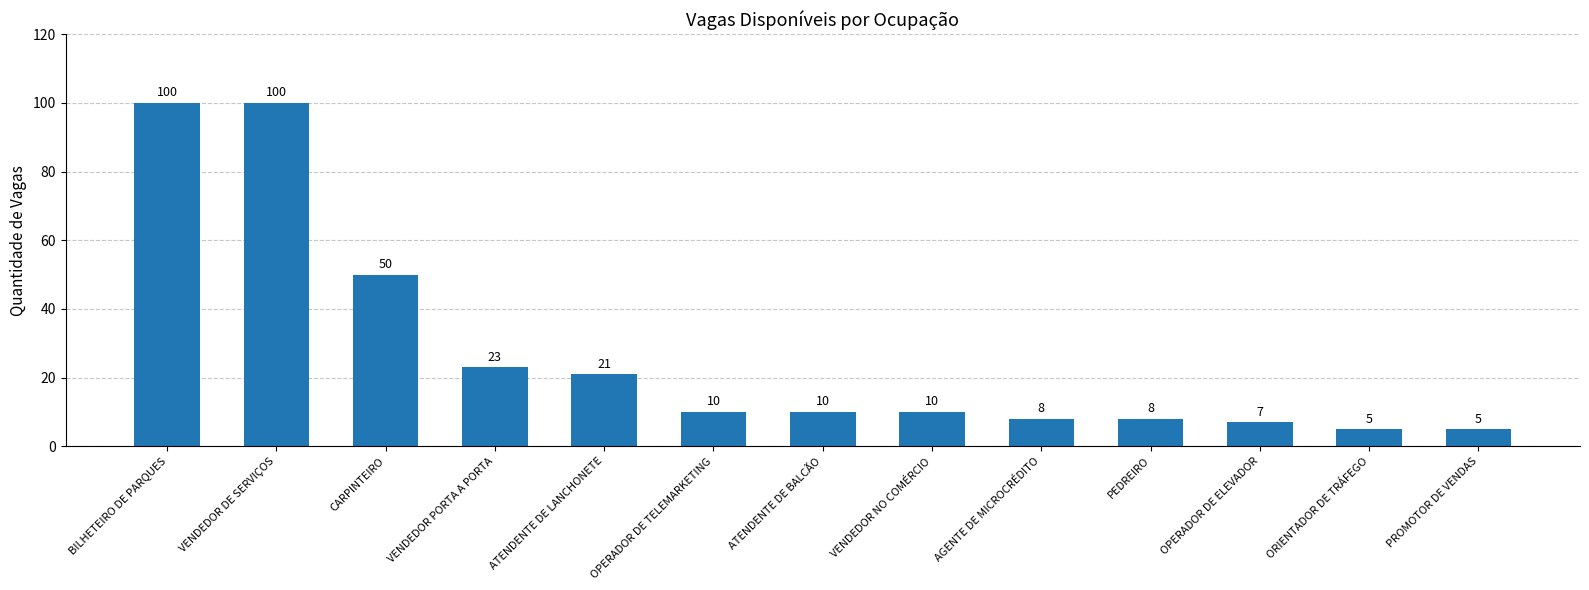

Count the number of data series in this chart.

1